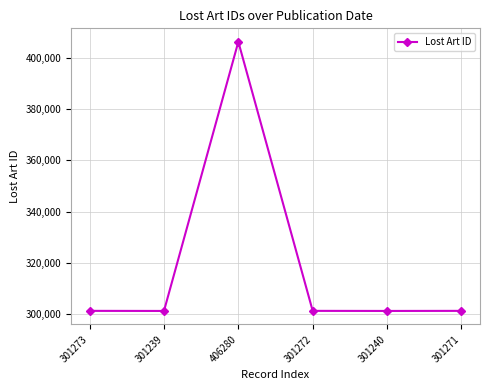

Is it true that the value at 301273 is 301273?

True